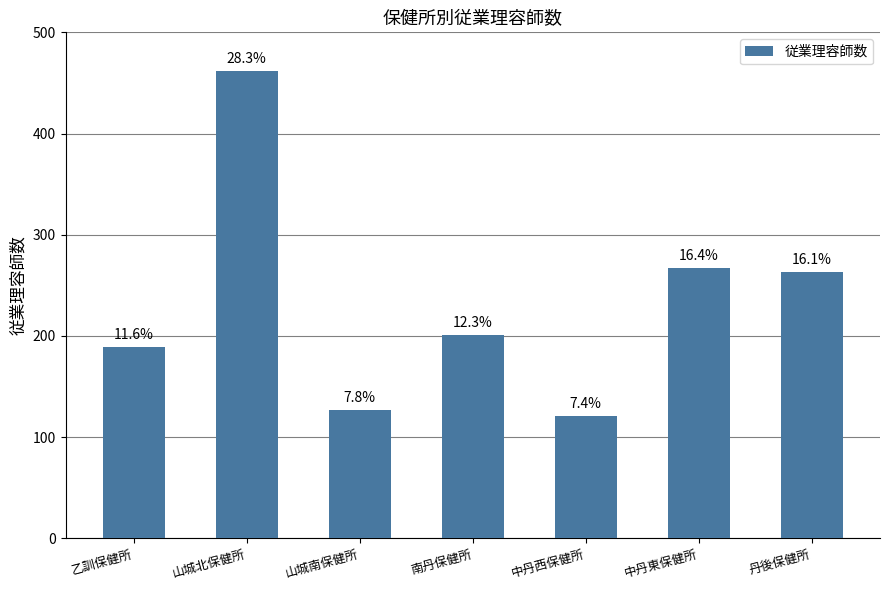

Where does the data first go above 201?

山城北保健所